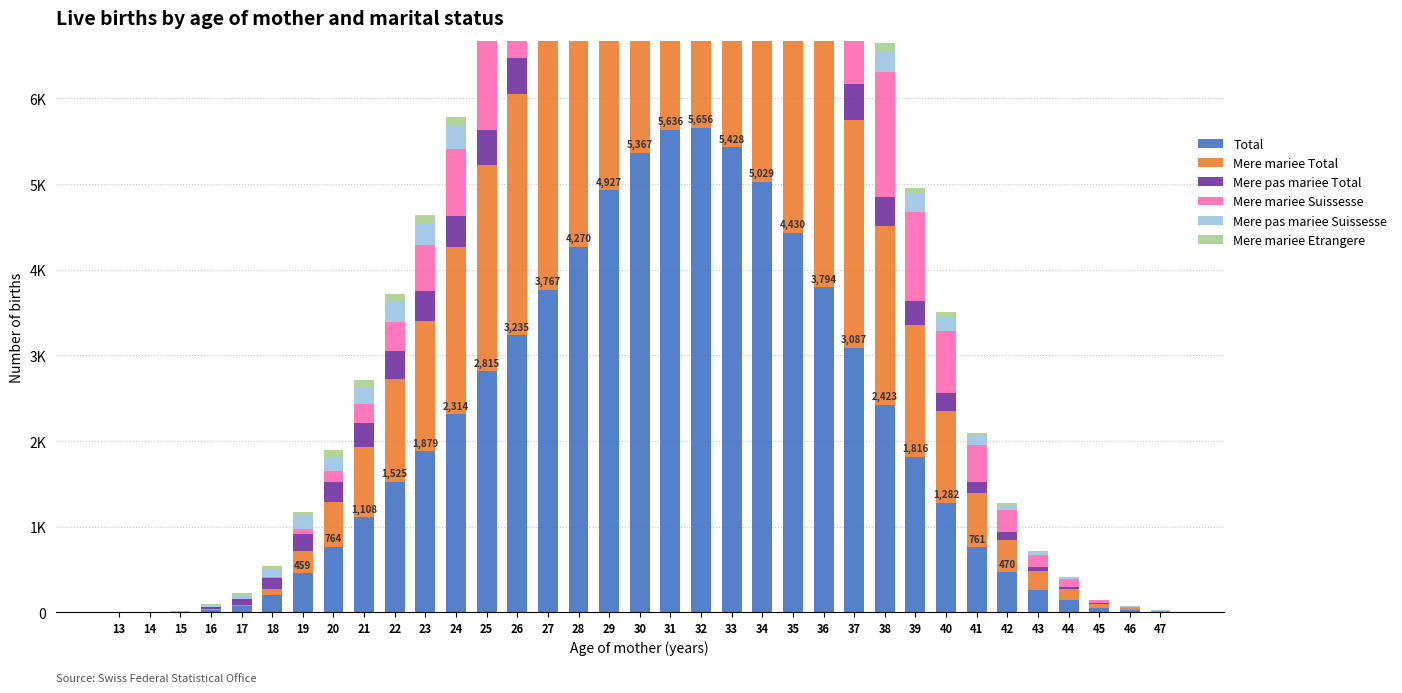

List the labels in order of Total value, largest first.

32, 31, 33, 30, 34, 29, 35, 28, 36, 27, 26, 37, 25, 38, 24, 23, 39, 22, 40, 21, 20, 41, 42, 19, 43, 18, 44, 17, 45, 16, 46, 47, 14, 15, 13